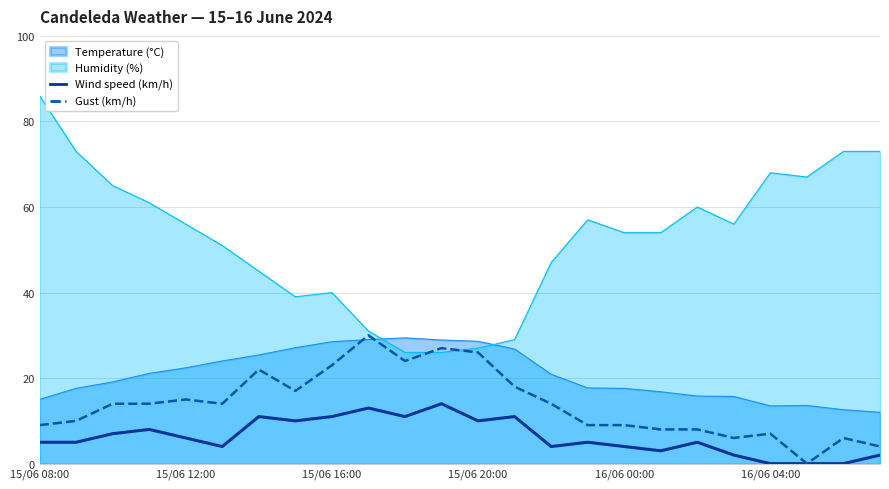

At which label does Humidity (%) reach its peak?

15/06 08:00